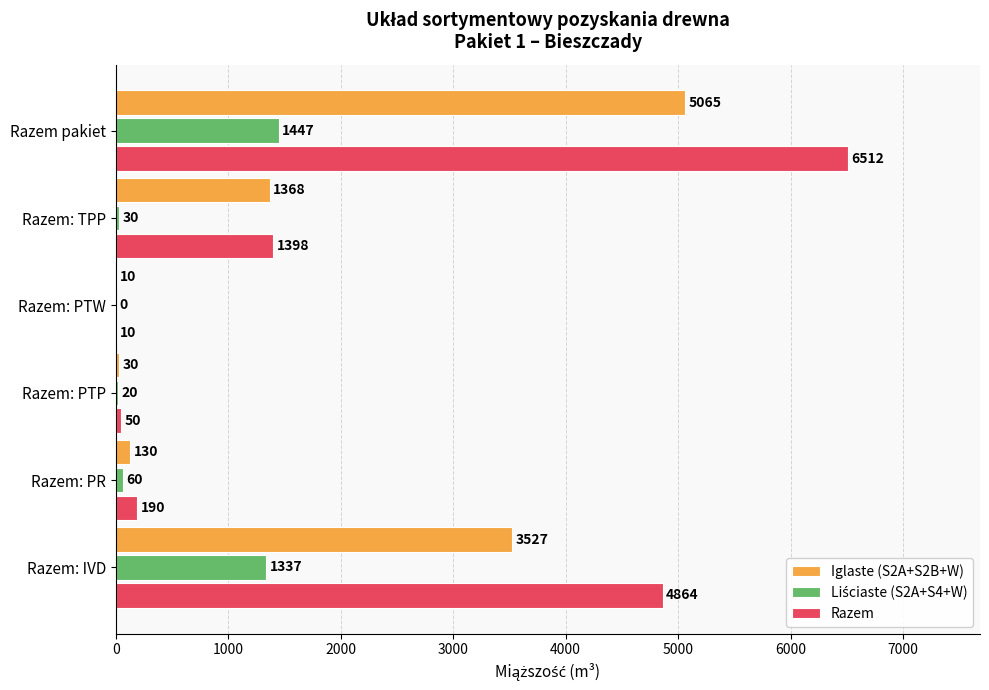

Which series changed the most between Razem: PTW and Razem pakiet?

Razem